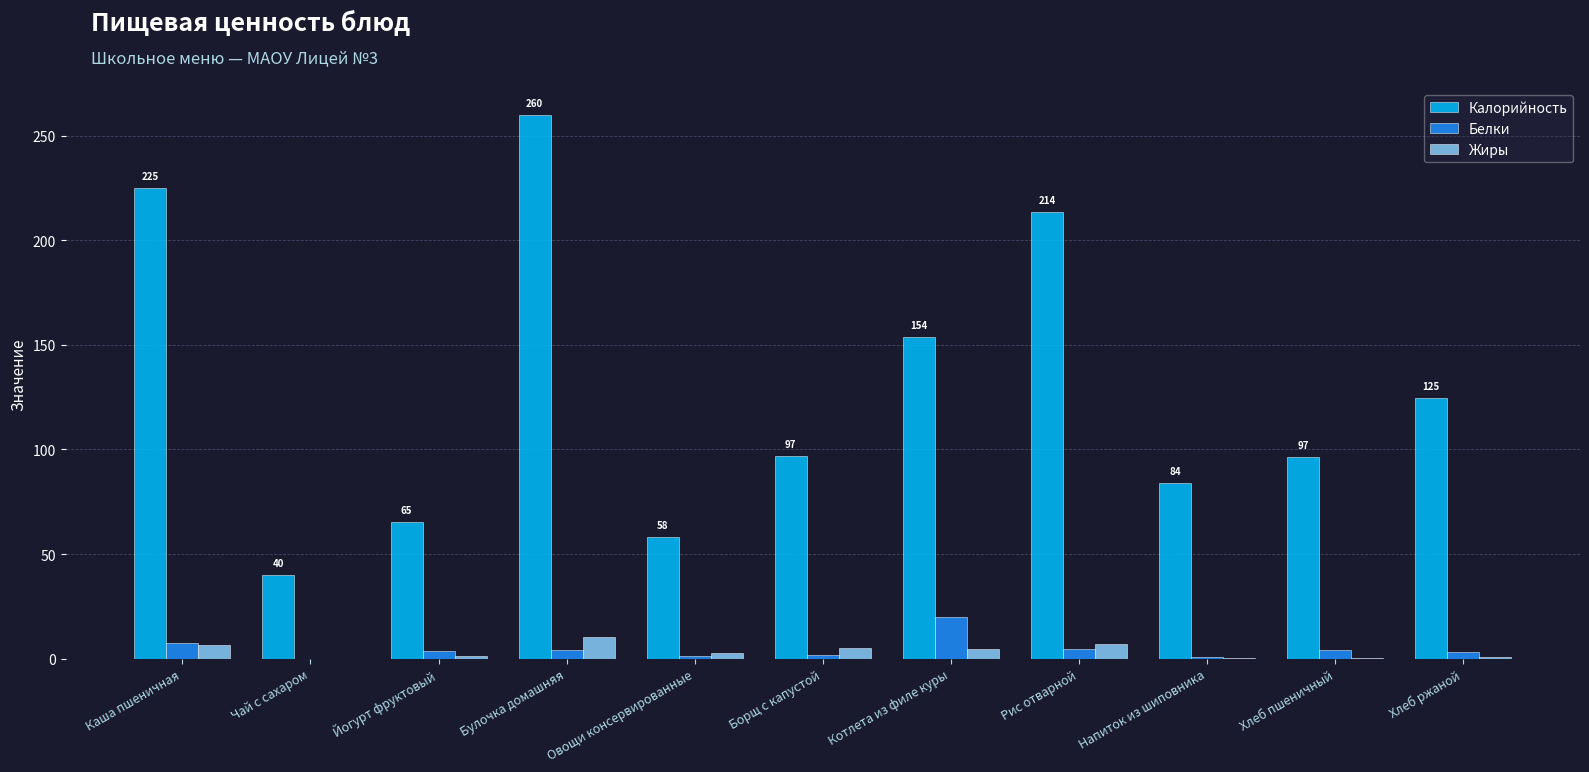

What is the greatest value displayed?

259.7